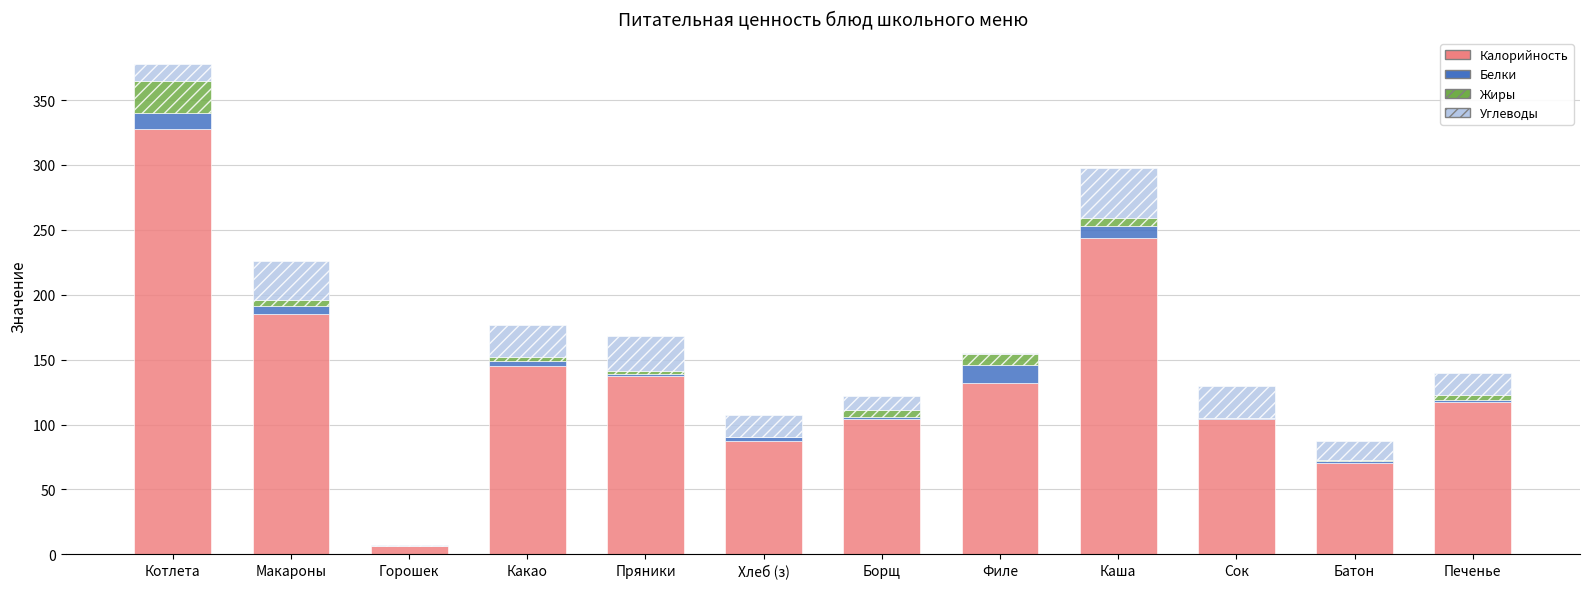

Does the chart contain stacked bars?

Yes